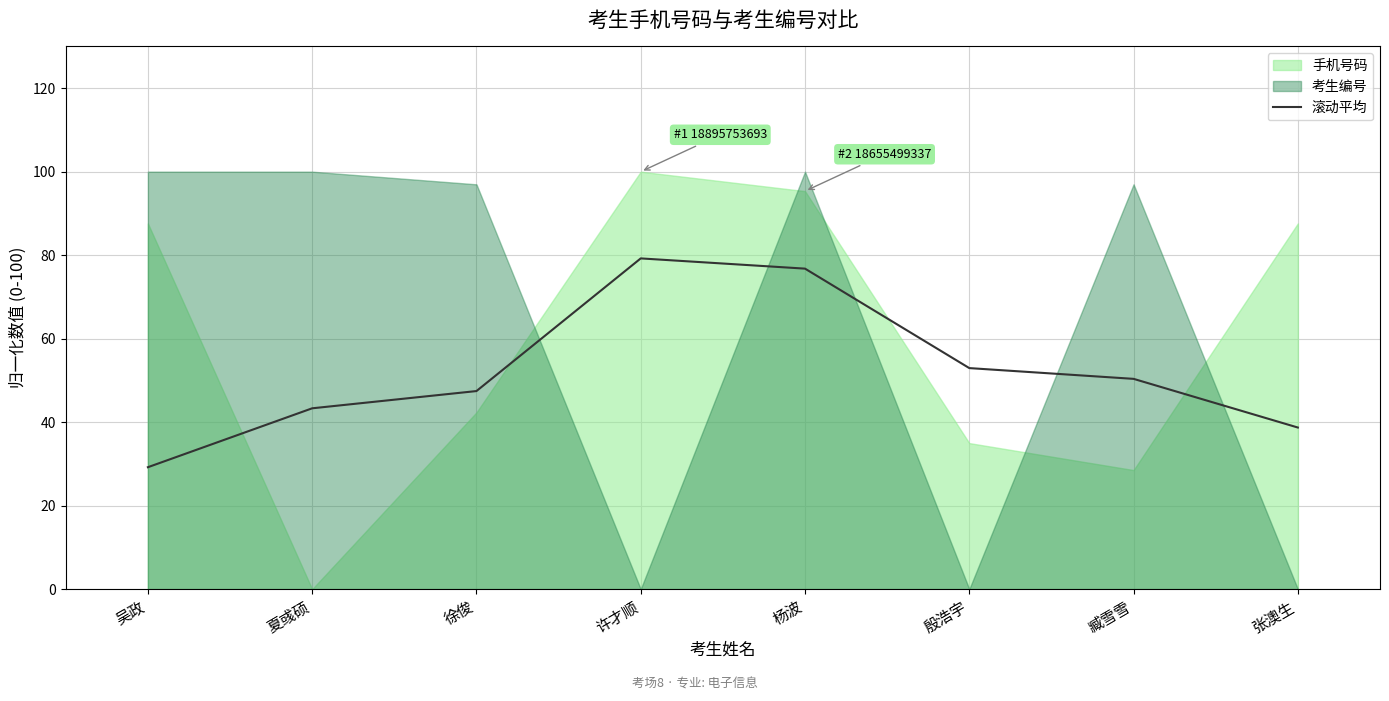

Which has a higher value, 杨波 or 张澳生?

杨波